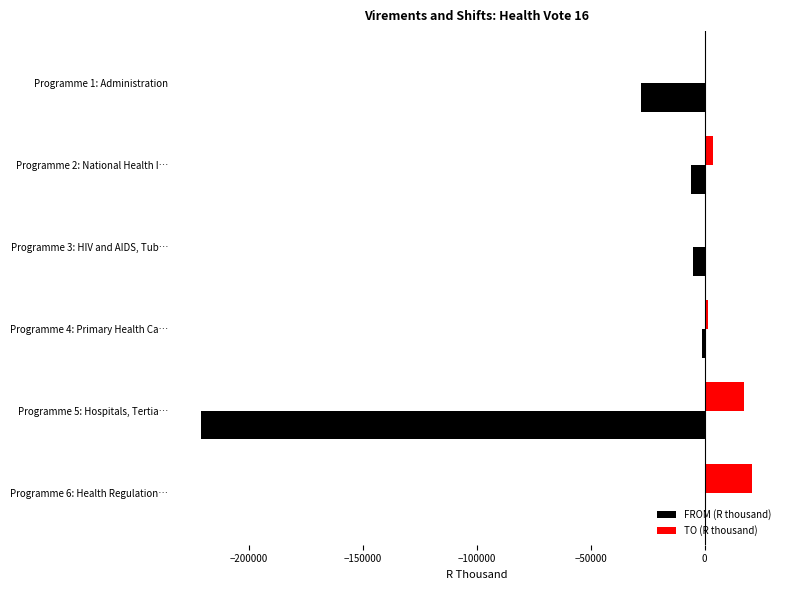

The value of TO (R thousand) at Programme 6: Health Regulation… is 37490. True or false?

False